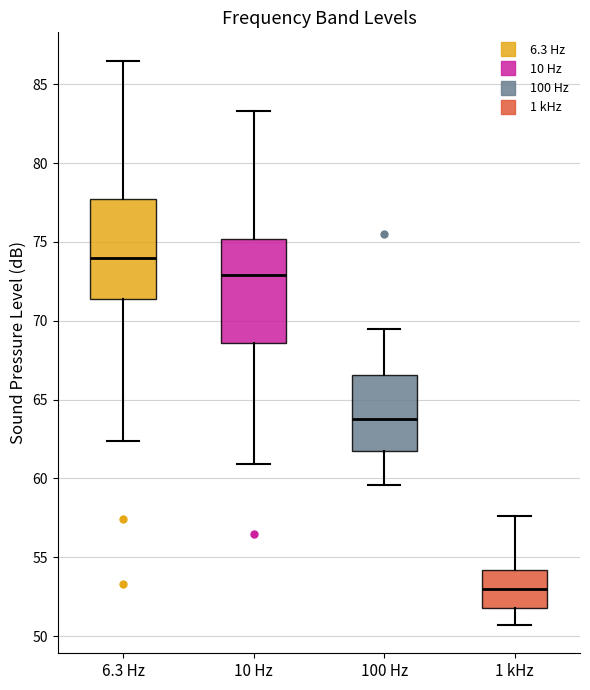

Where does the upper whisker of the box for 1 kHz end on the y-axis? The values are not printed on the chart, so give them approximately, as read against the axis.

57.5